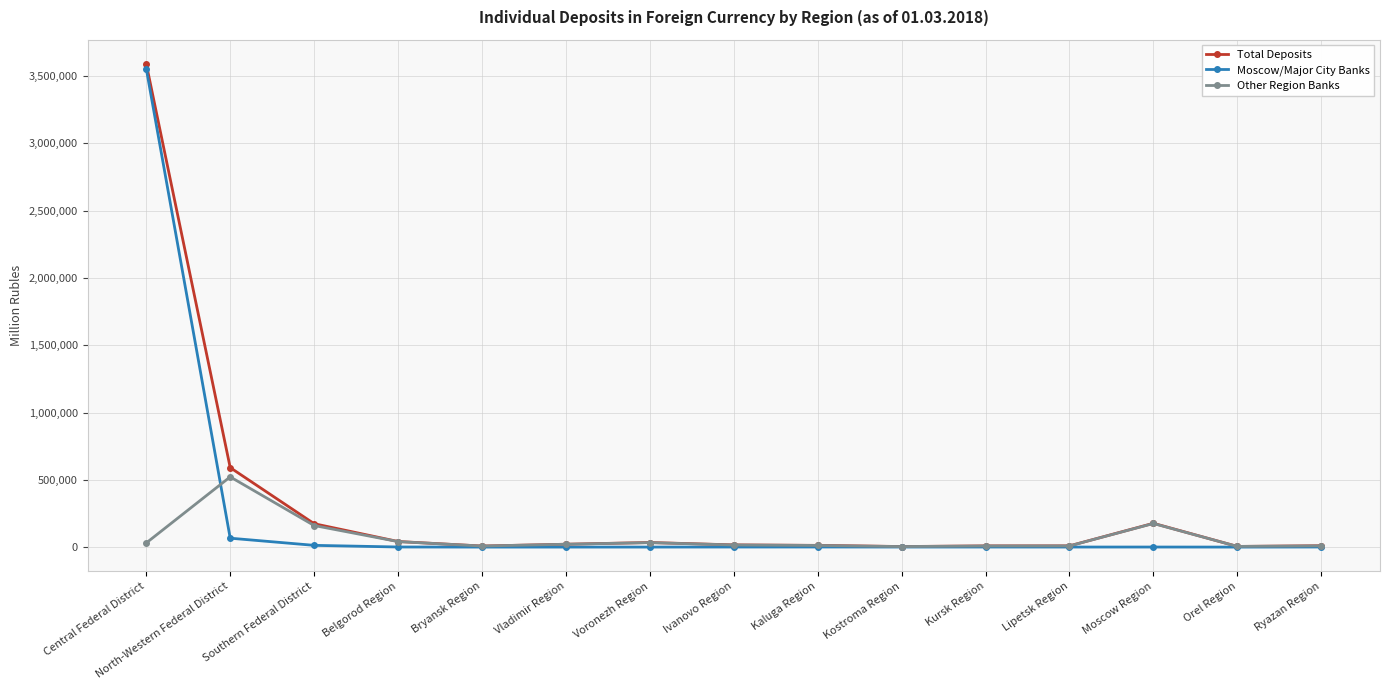

What is the total value across all series at Ivanovo Region?

32620